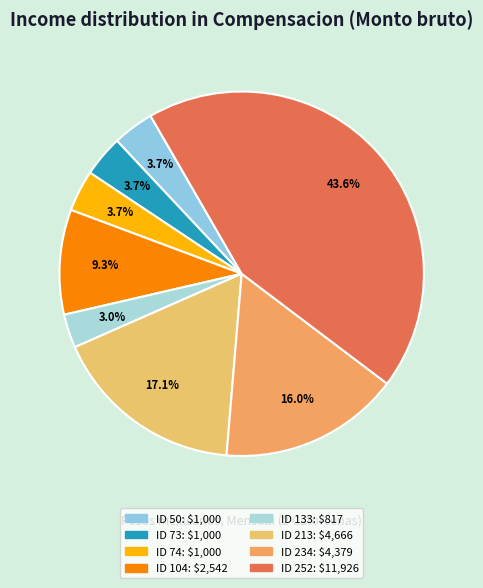

True or false: ID 74 accounts for 4% of the total.

True